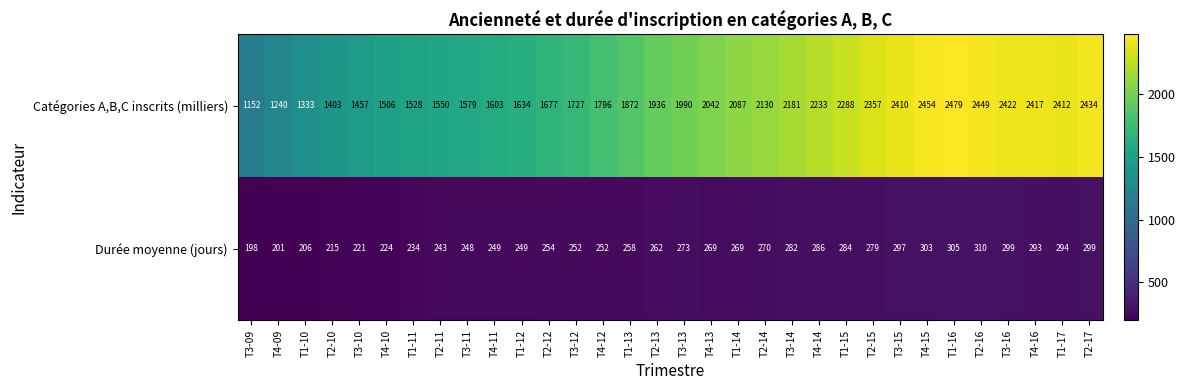

What is the sum of the Durée moyenne (jours) values at T1-11 and T3-10?

455